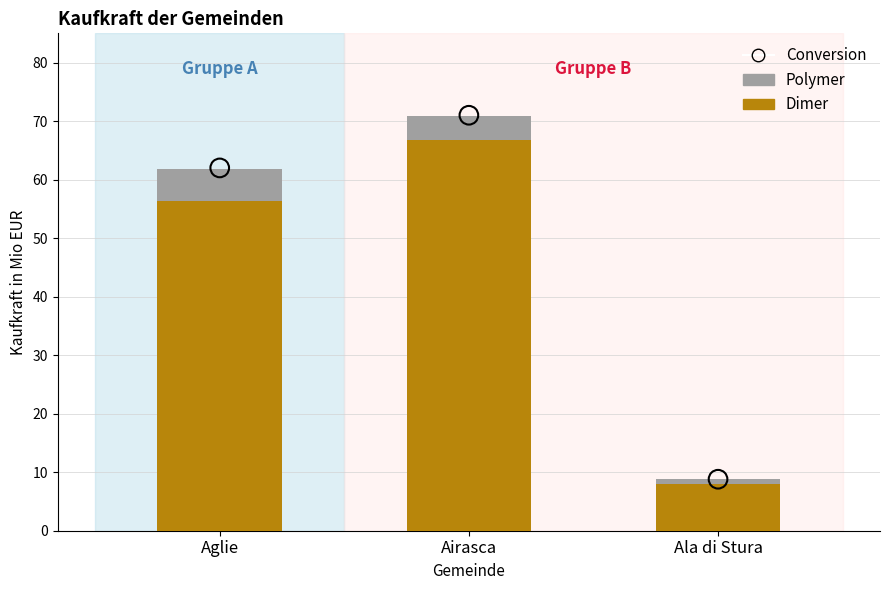

Is the value of Dimer at Airasca greater than the value of Polymer at Airasca?

Yes